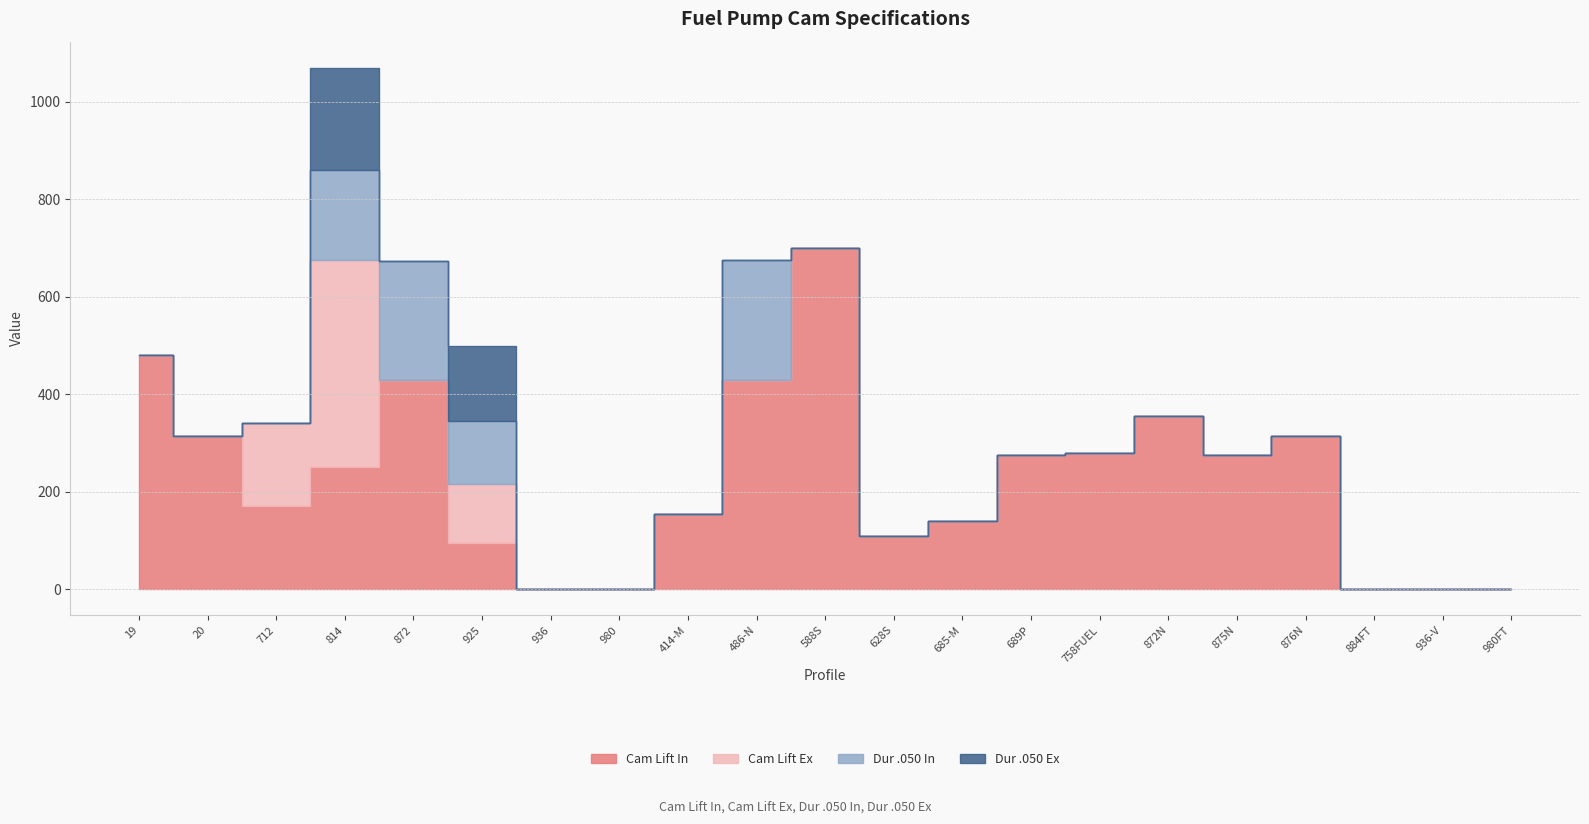

How many times do Cam Lift Ex and Dur .050 In cross each other?

2